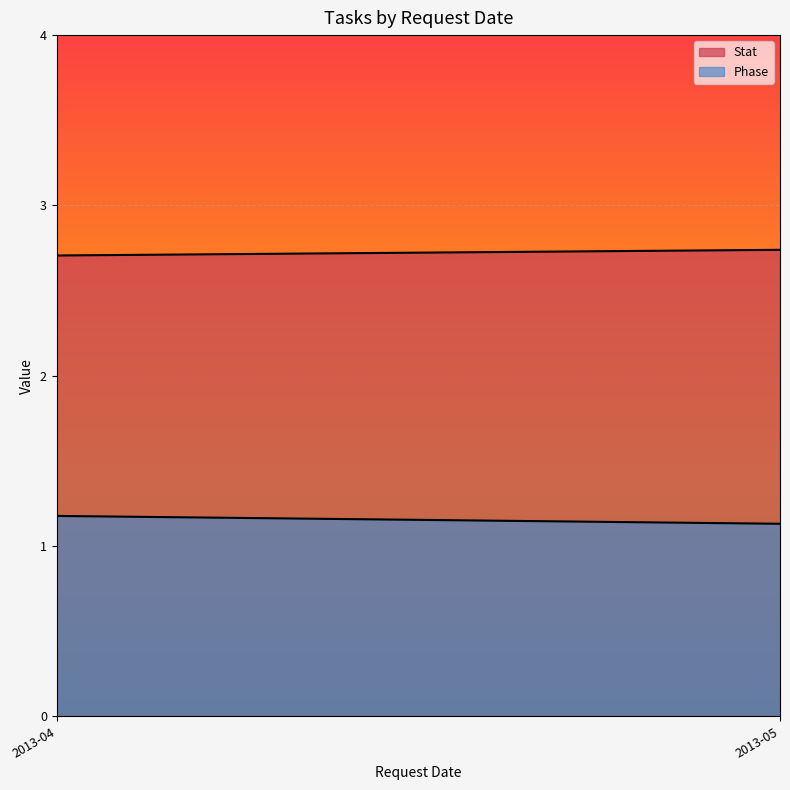

What is the maximum value for Stat?

2.7